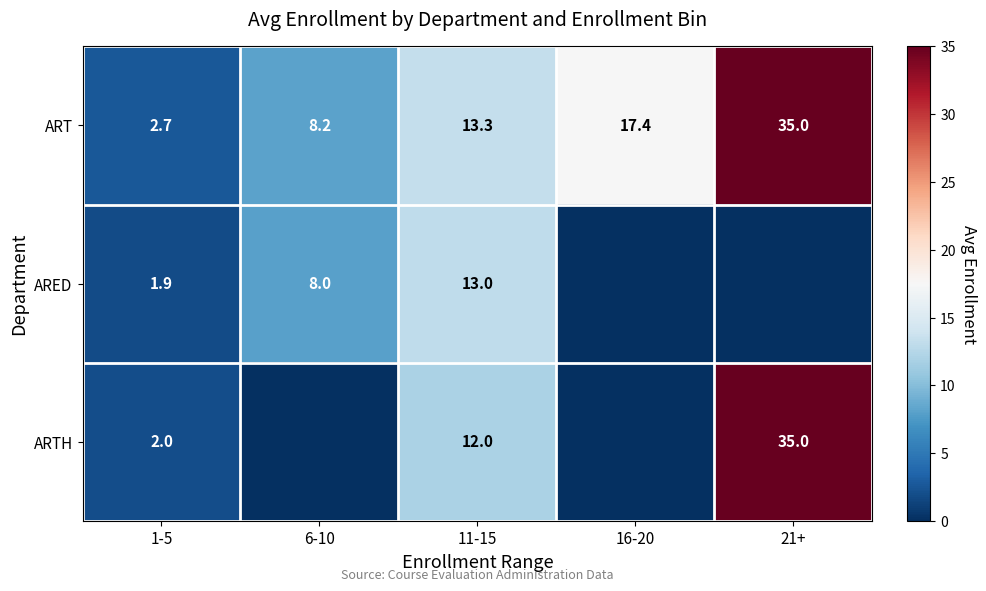

What is the total value across all series at 21+?

70.0